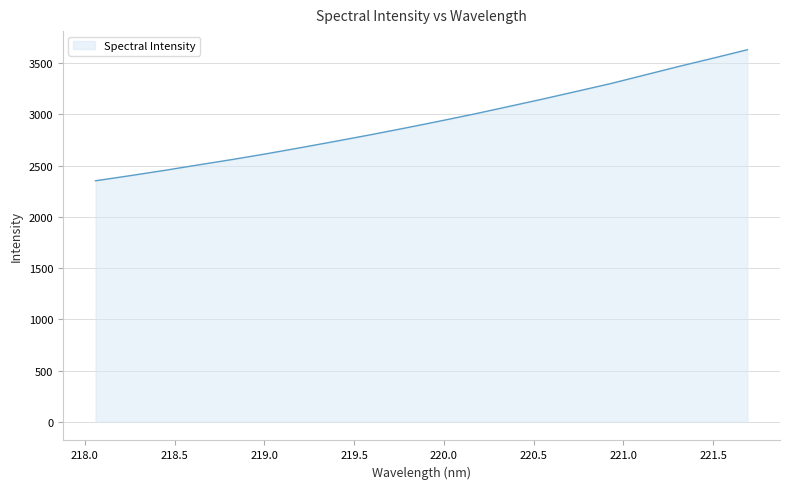

What is the maximum value shown in the chart?

3631.3